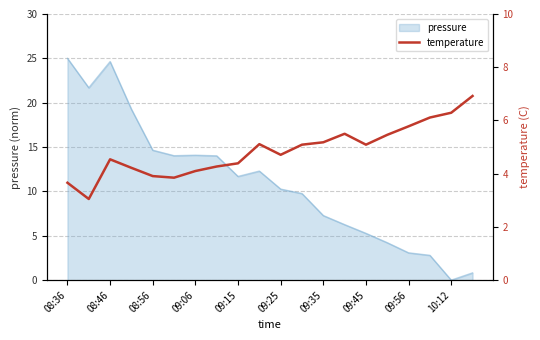

At which label does pressure first exceed 11?

08:36